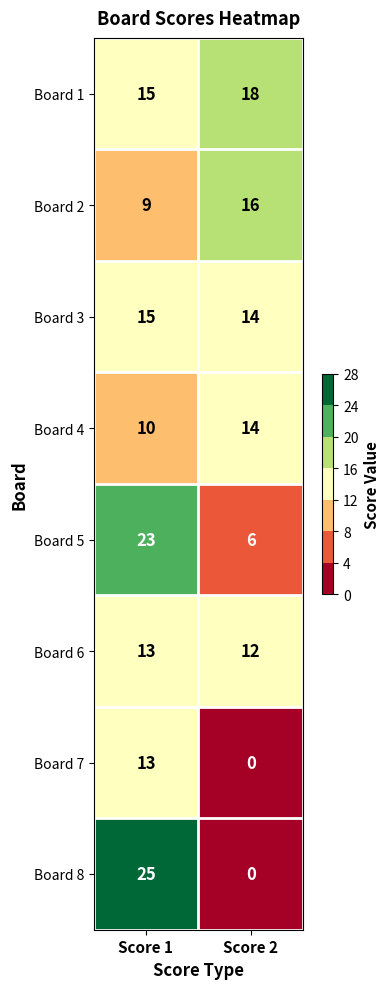

Where is Board 1 nearest to the value 16?

Score 1